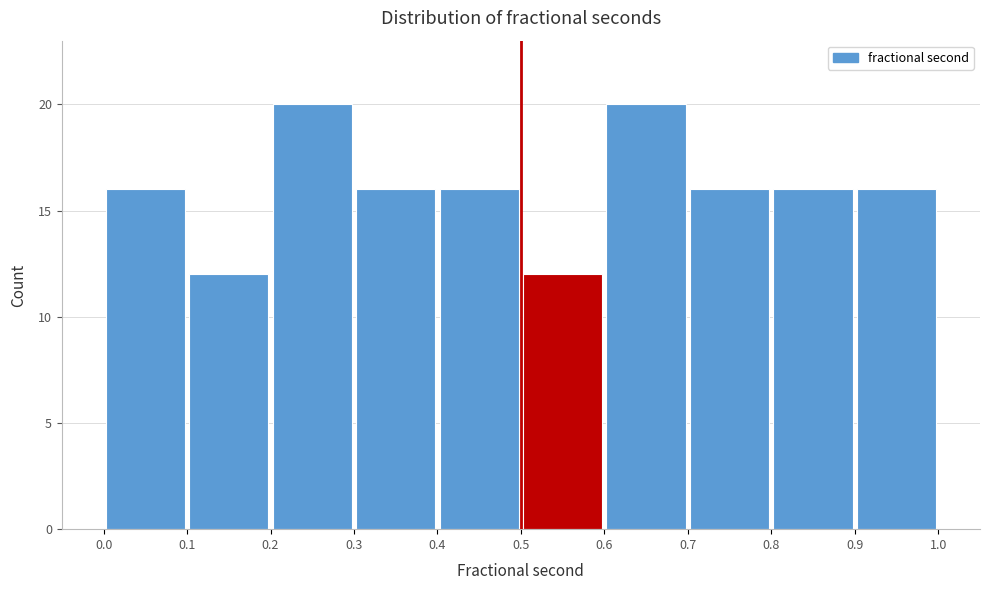

How tall is the bar that spans 0.5 to 0.6 on the x-axis? The values are not printed on the chart, so give them approximately, as read against the axis.

12